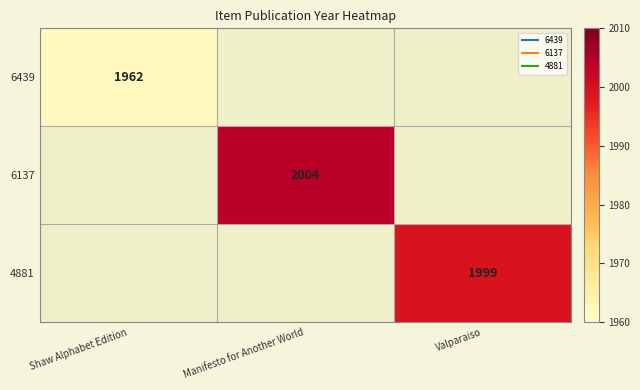

True or false: 6439 has a value of 1962.0 at Shaw Alphabet Edition.

True